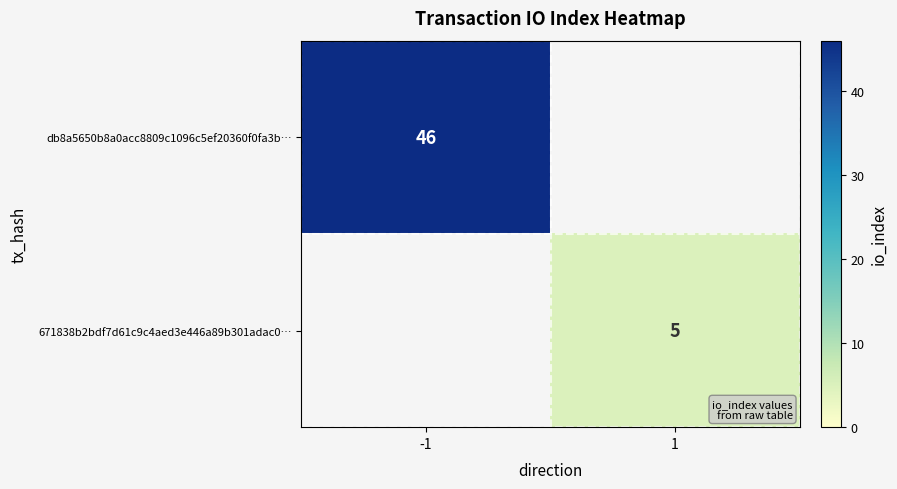

The value of 671838b2bdf7d61c9c4aed3e446a89b301adac0… at 1 is 8. True or false?

False